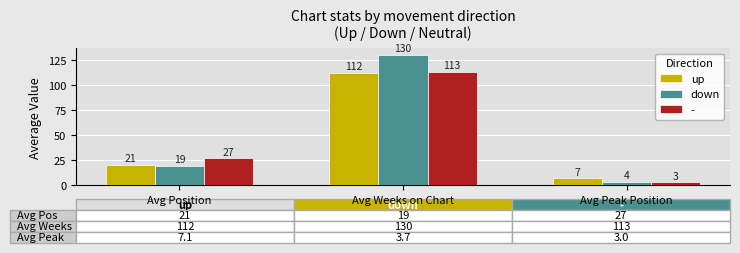

What is the lowest value of the up series?

7.1